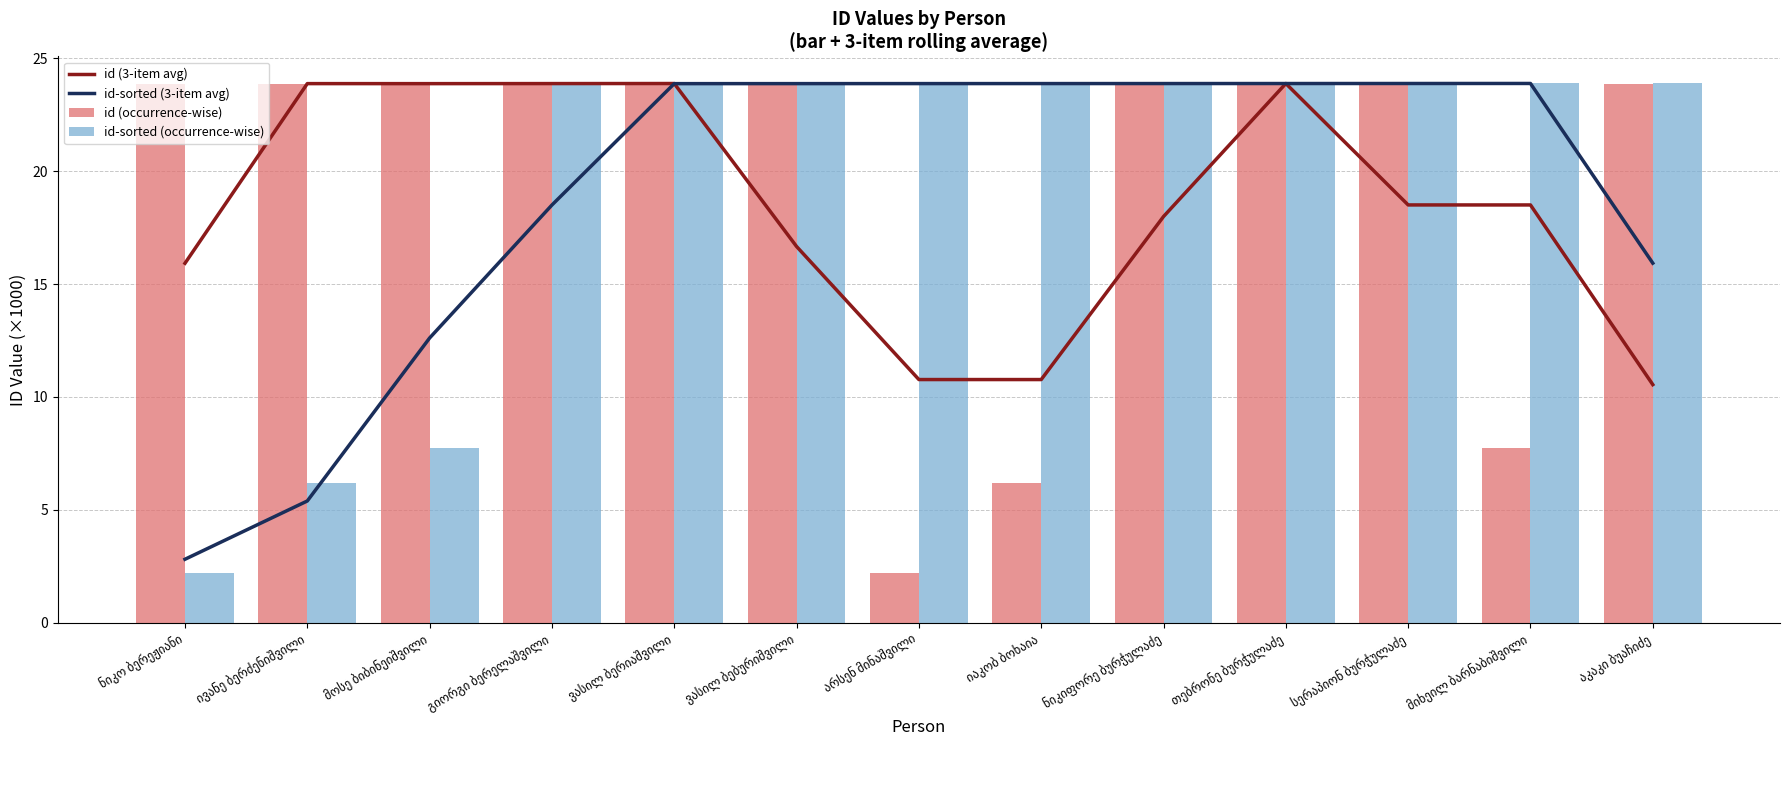

At which category is the sum across all series the highest?

თებრონე ბურჭულაძე